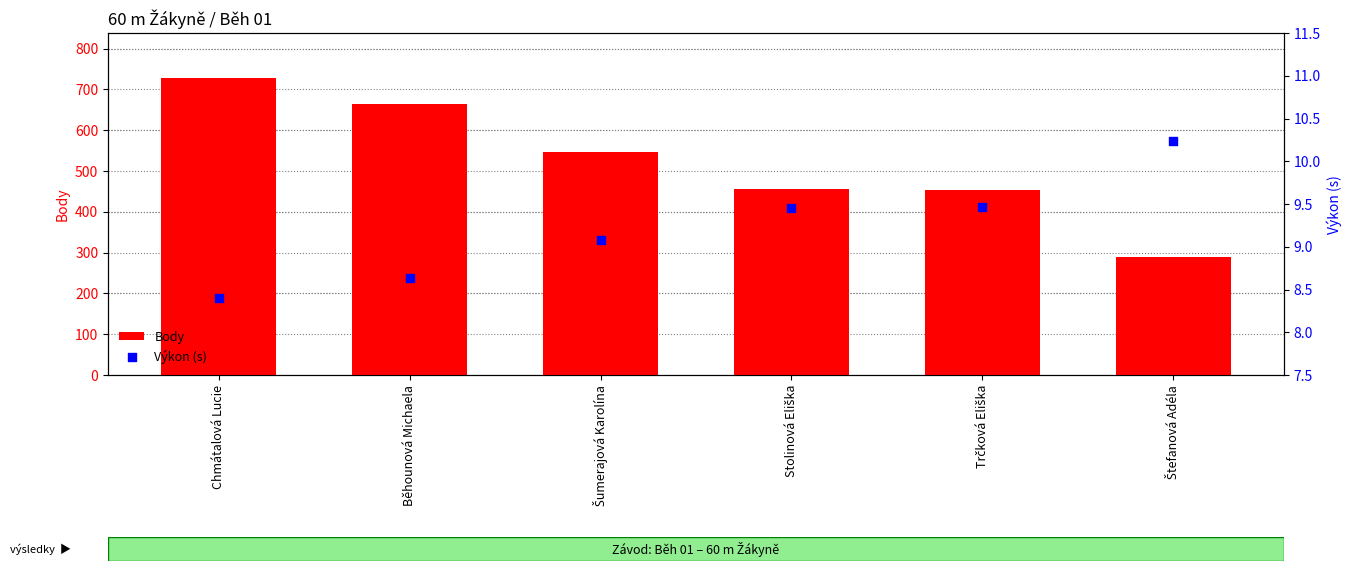

Which series contains the lowest Y value?

Výkon (s)